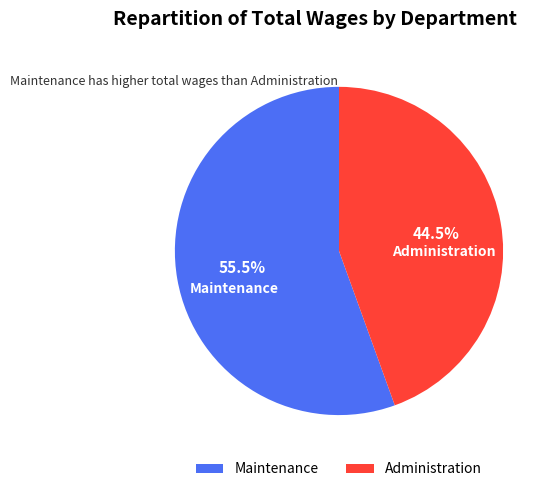

Combined, do Maintenance and Administration account for over 50%?

Yes